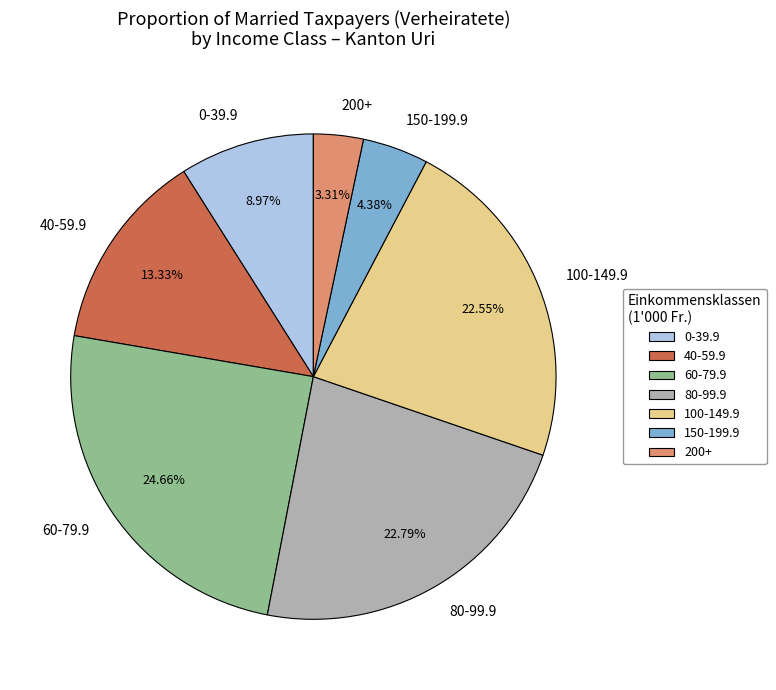

What is the ratio of the value at 150-199.9 to the value at 40-59.9?

0.3